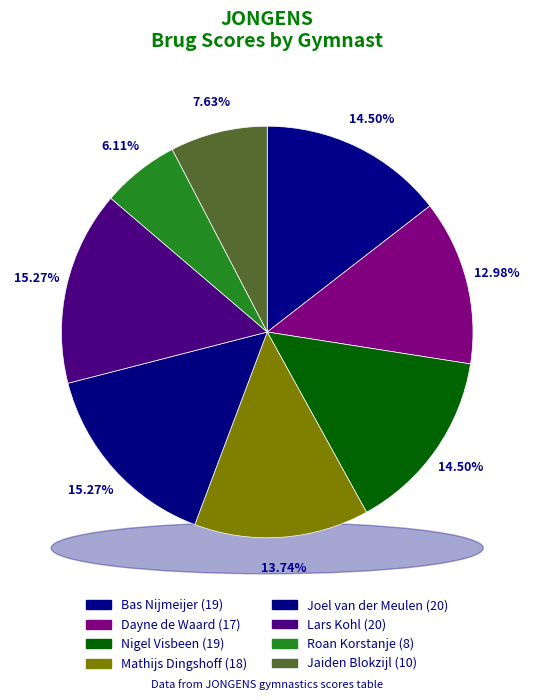

Does Lars Kohl represent more than half of the total?

No